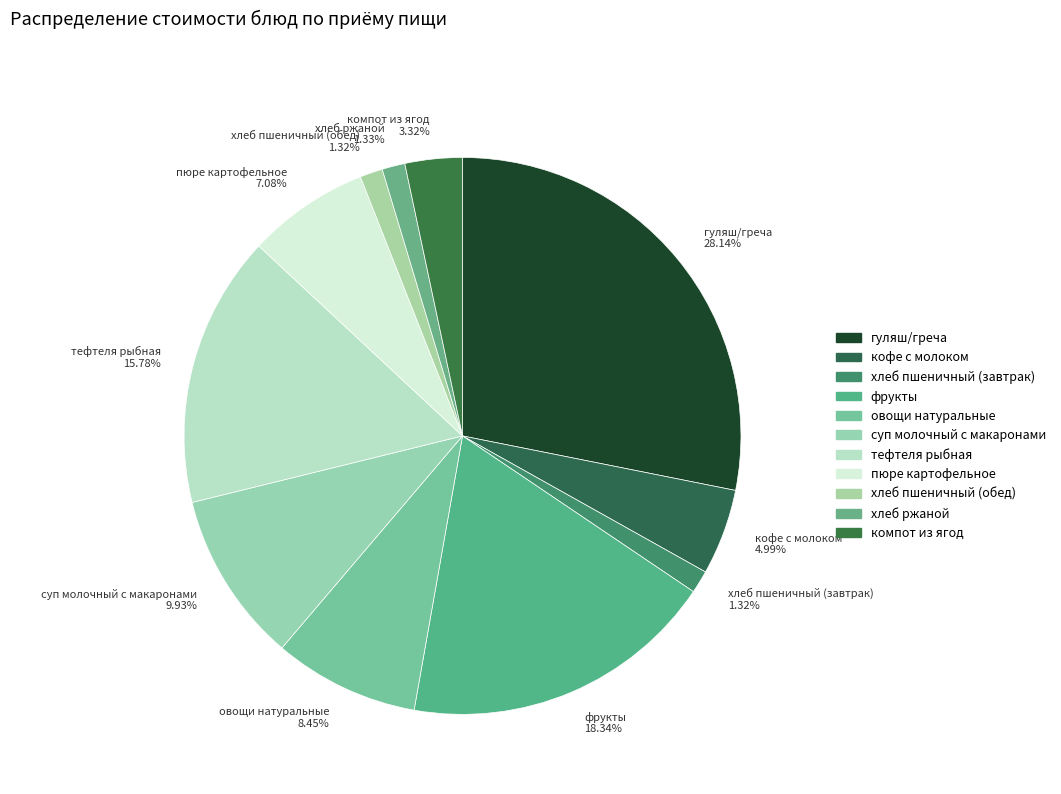

Is there any slice that represents more than half of the pie?

No